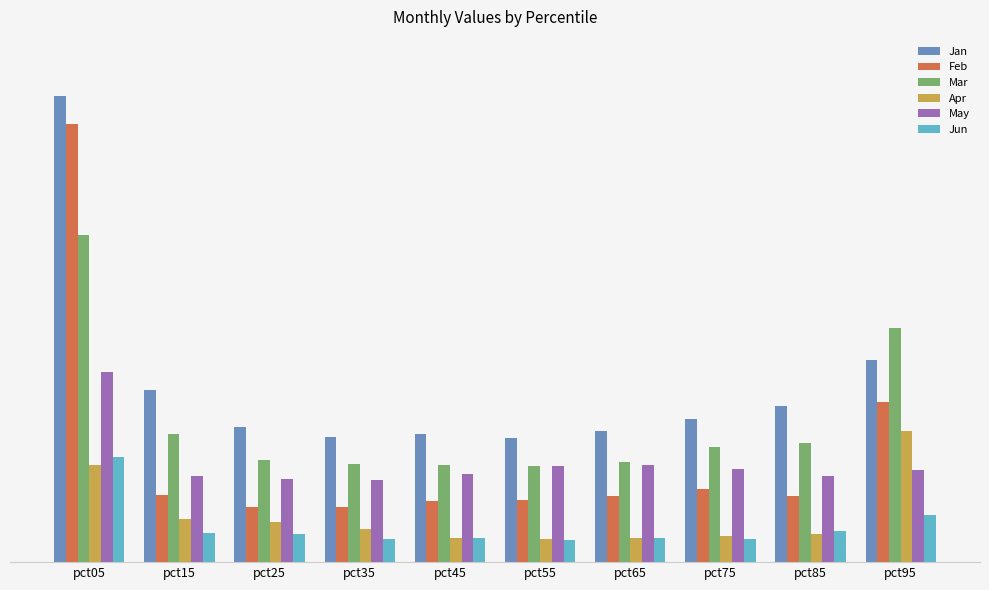

Between pct45 and pct95, which series saw the biggest shift?

Mar